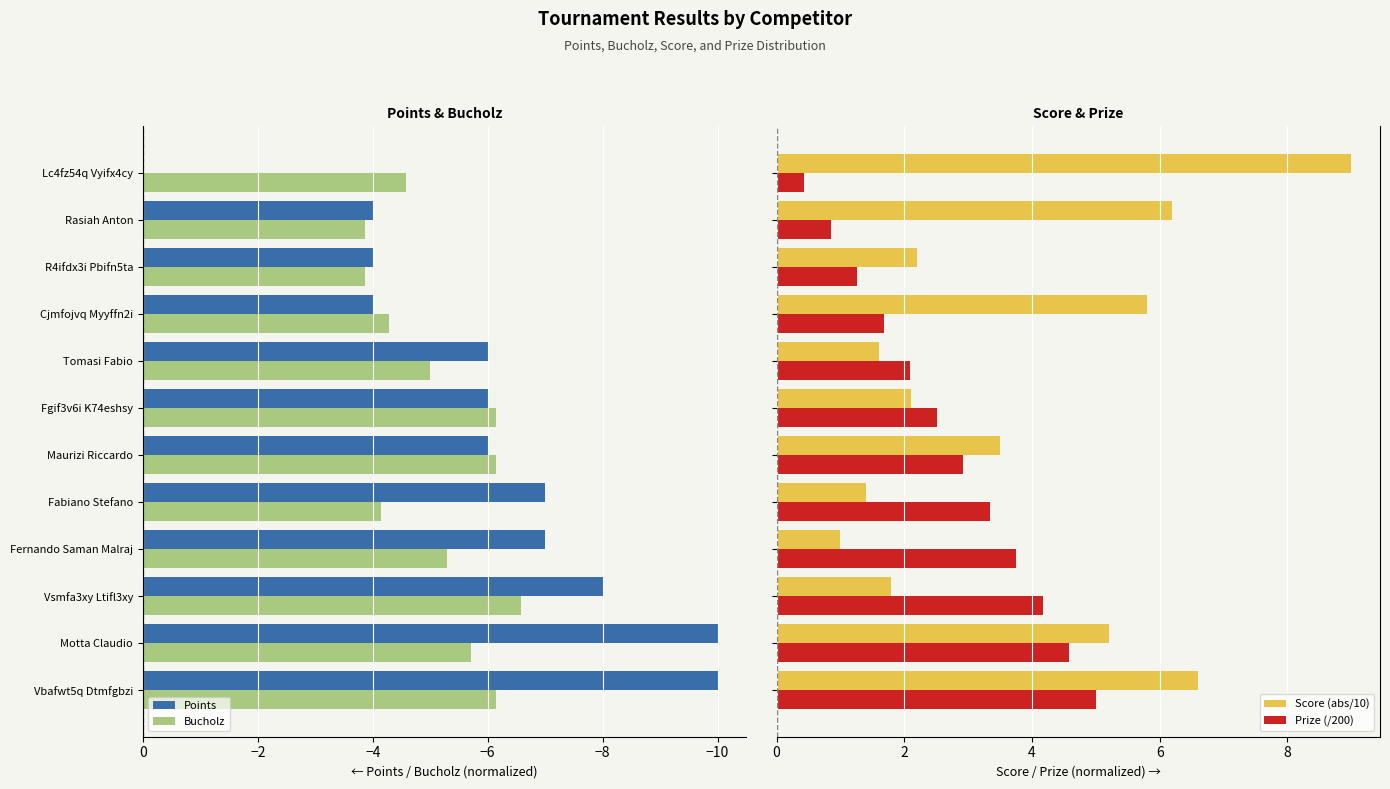

The value of Points at Fabiano Stefano is -2.5. True or false?

False